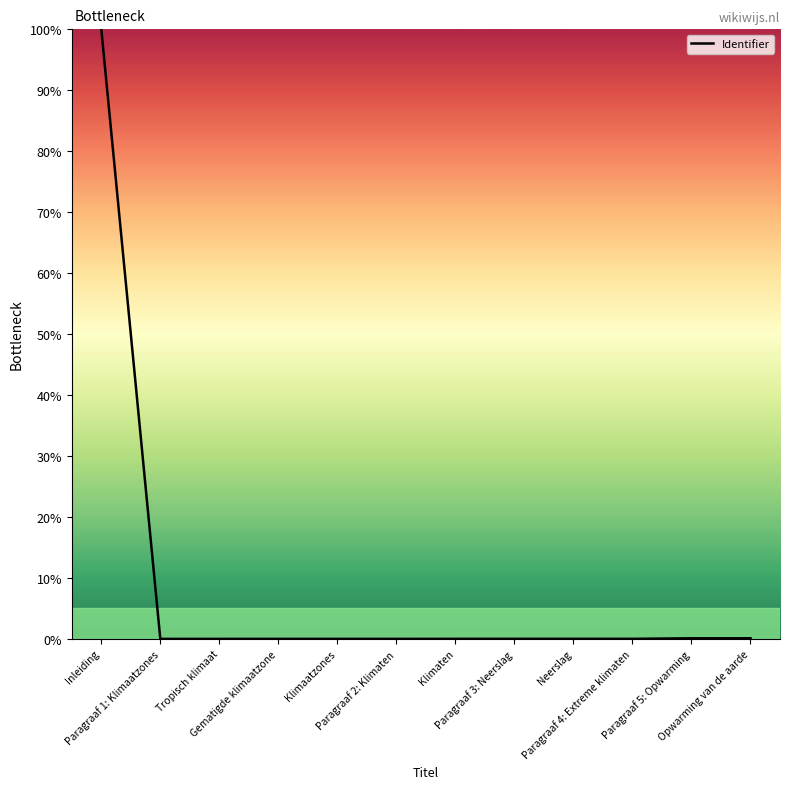

What is the maximum value shown in the chart?

100.0